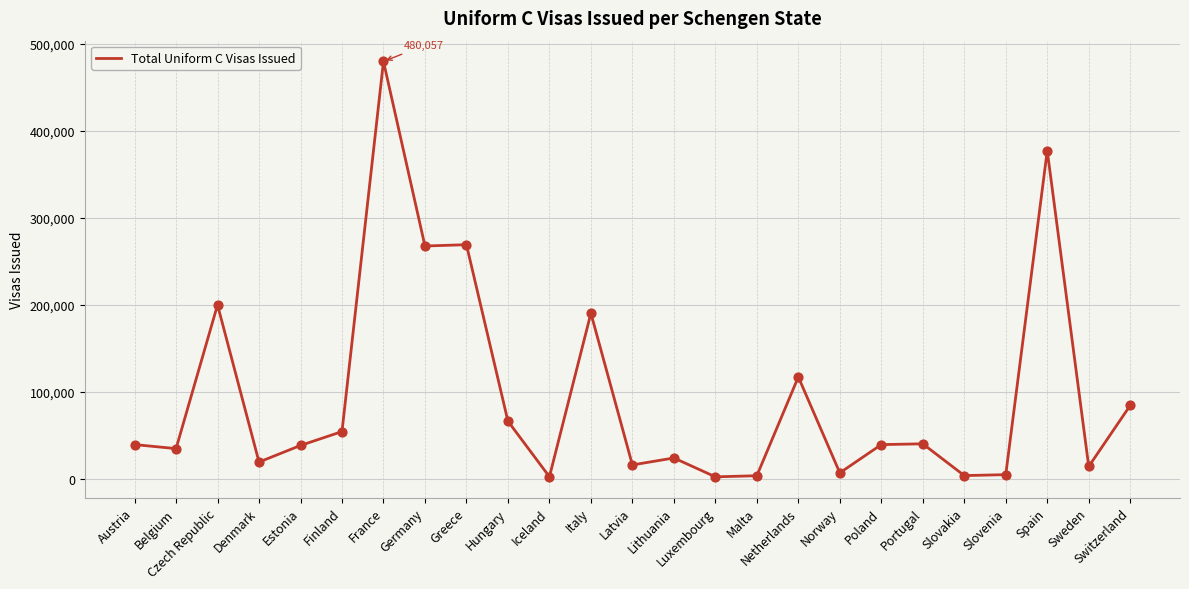

What is the change in value from Latvia to Spain?

+361468